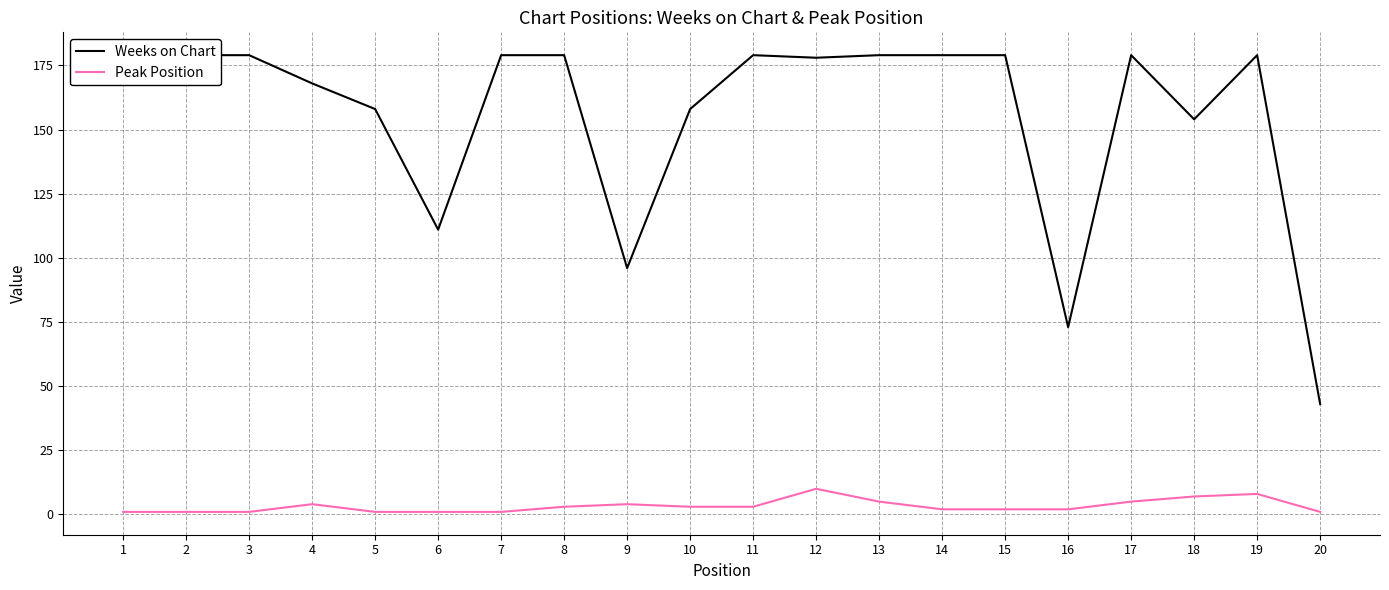

Which series has the widest spread of values?

Weeks on Chart